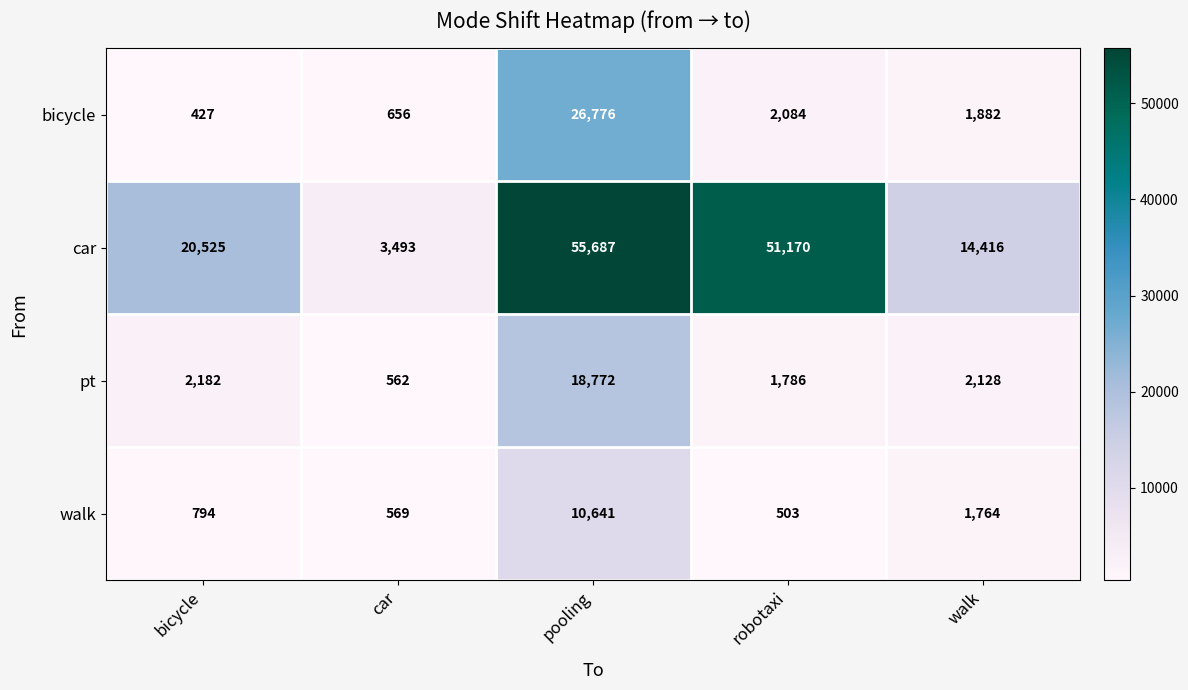

How many categories are shown in the chart?

5